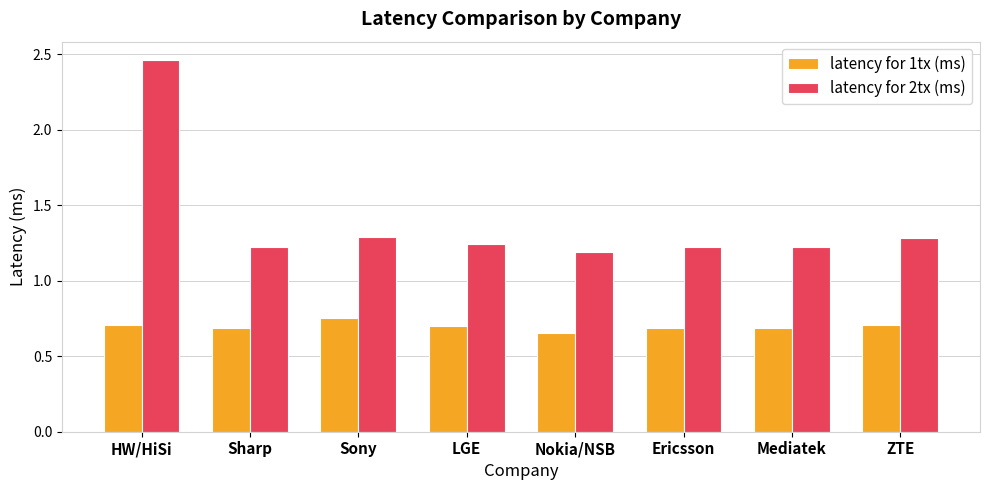

What value does the latency for 2tx (ms) series have at ZTE?

1.3